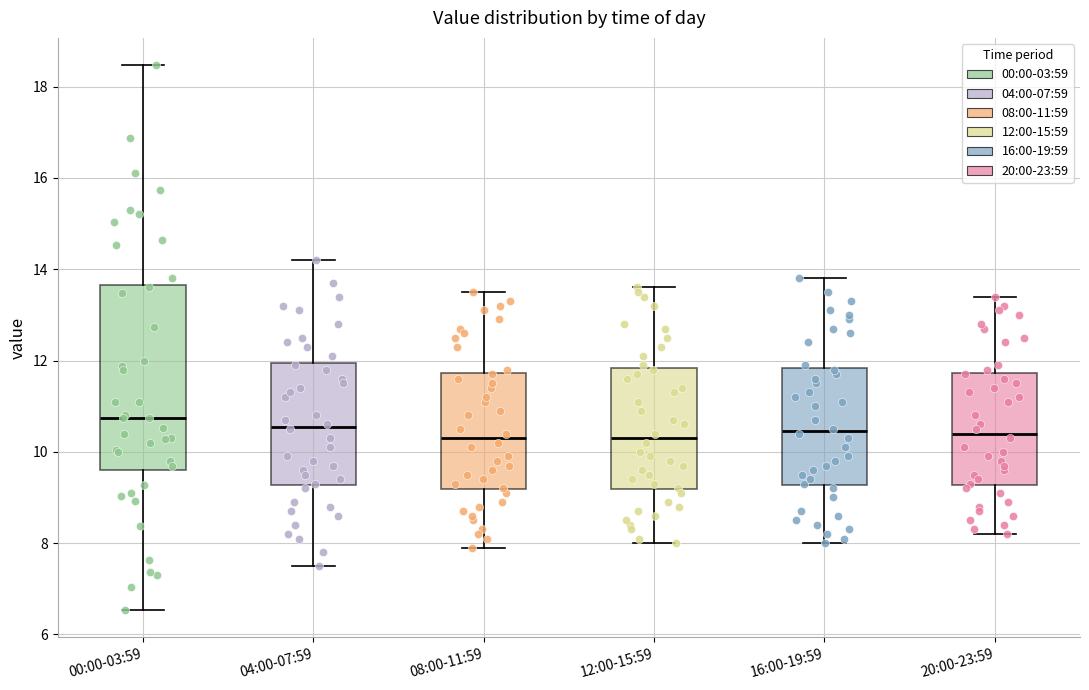

Where is the lower edge of the box for 20:00-23:59 on the y-axis? The values are not printed on the chart, so give them approximately, as read against the axis.

9.2